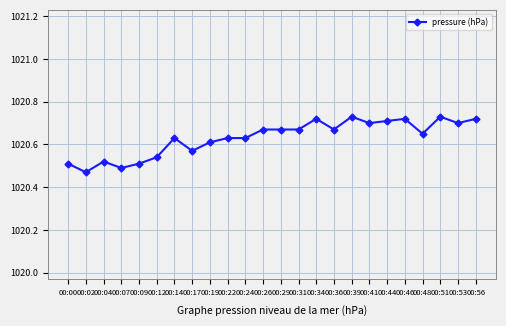

Which category has the lowest value across all series?

00:02